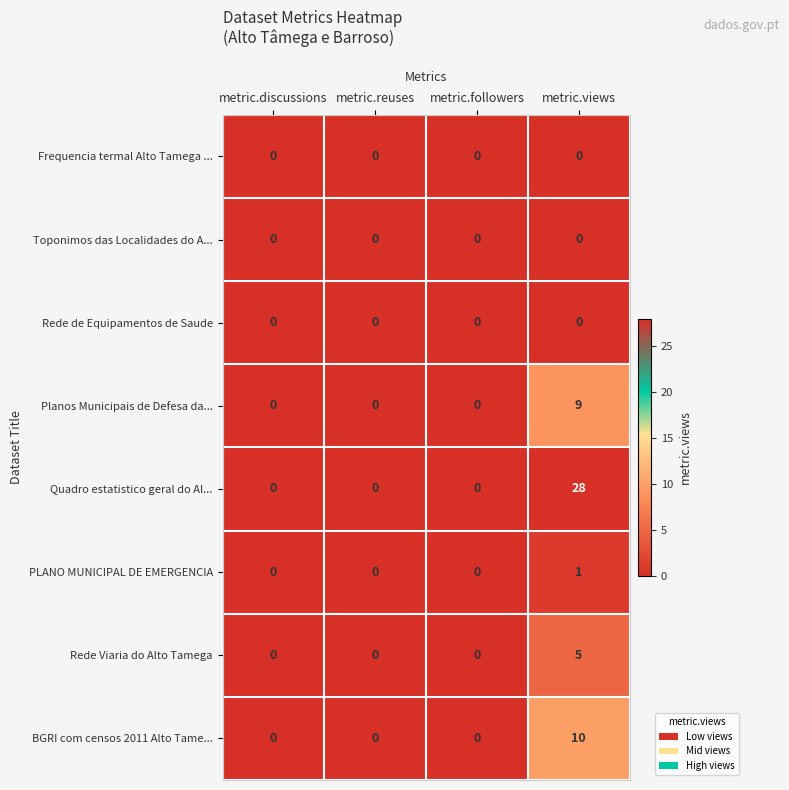

Count the PLANO MUNICIPAL DE EMERGENCIA values in the range 0 to 1.

4